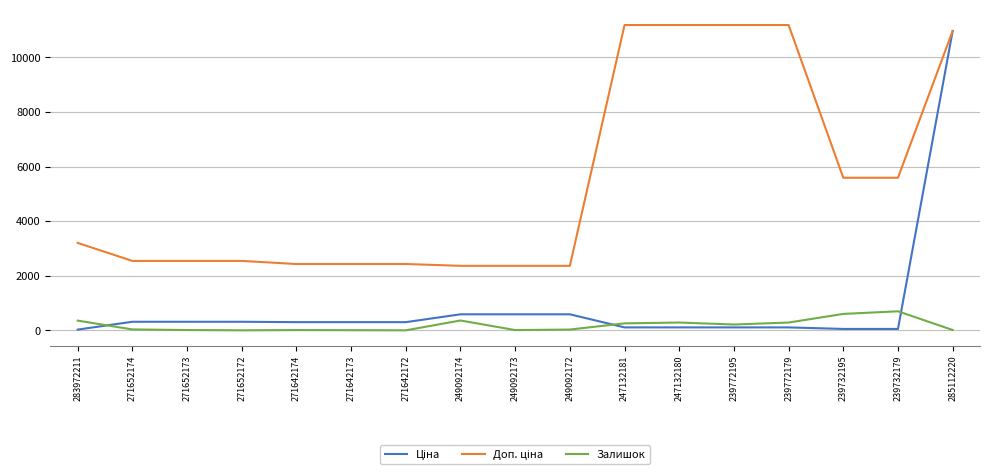

At which category is the sum across all series the highest?

285112220